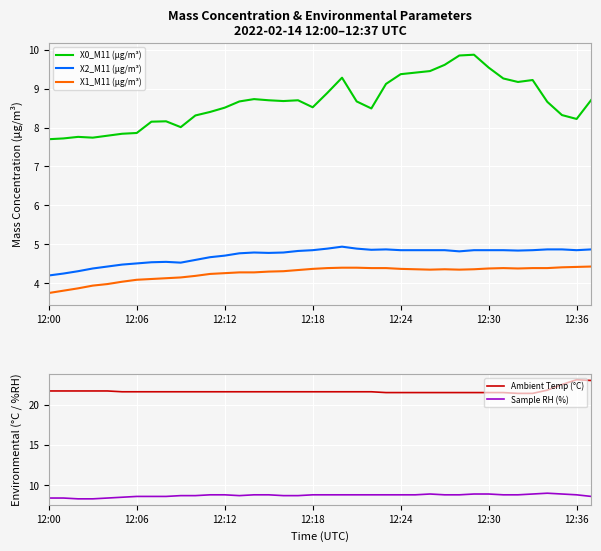

What is the greatest value displayed?

23.1